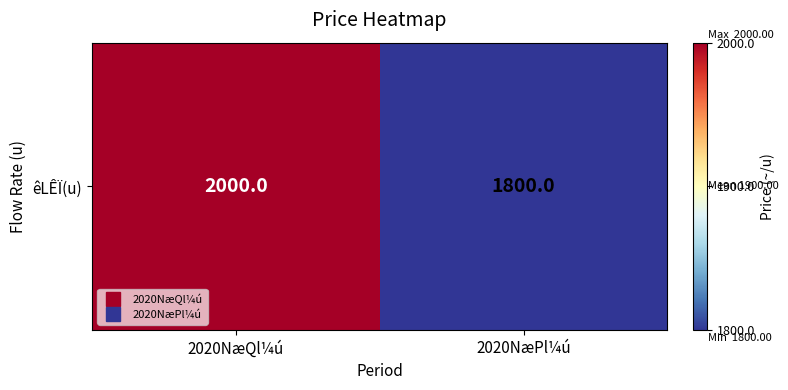

What is the sum of the values at 2020NæPl¼ú and 2020NæQl¼ú?

3800